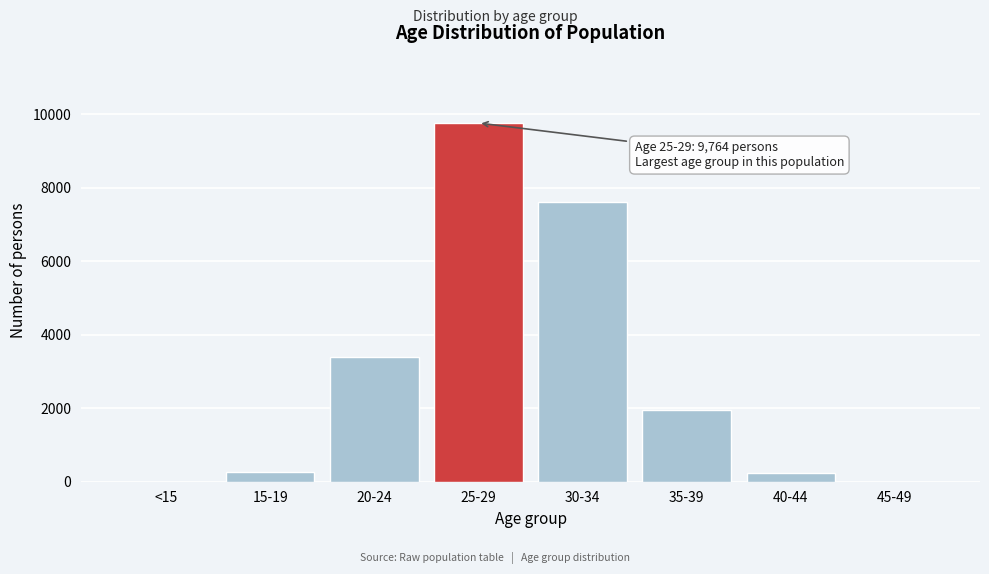

The value at 30-34 is 7625. True or false?

True